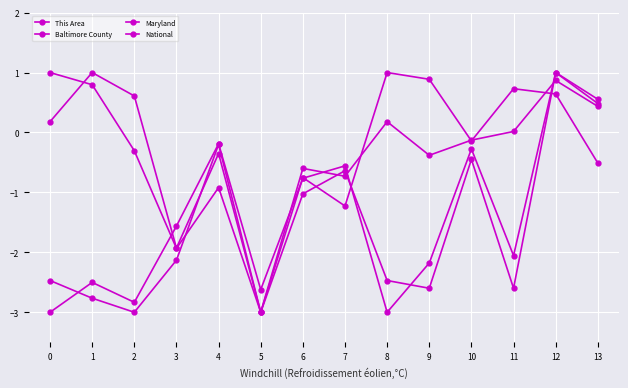

How many interior local valleys does the Baltimore County series have?

4